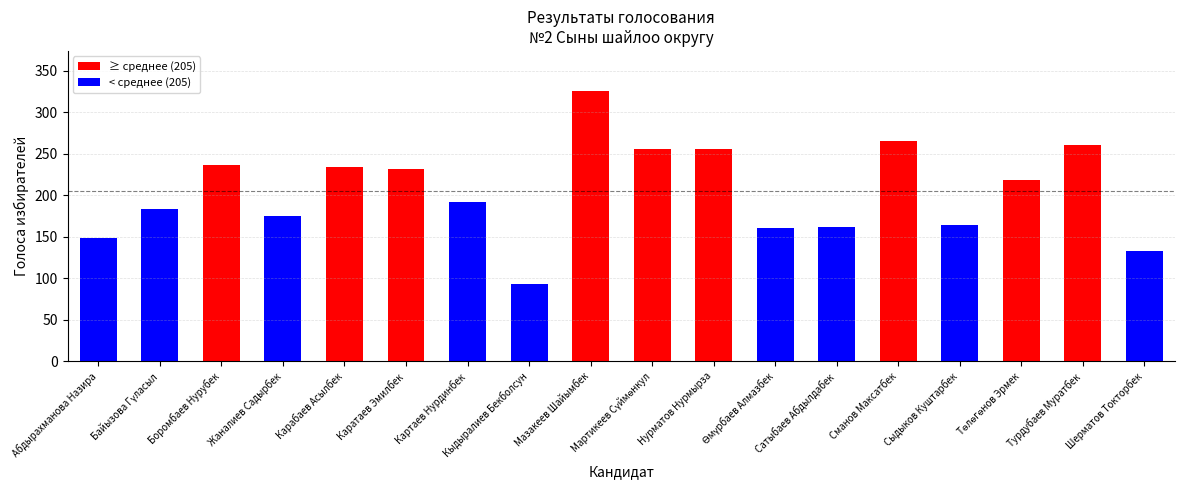

What is the change in value from Картаев Нурдинбек to Турдубаев Муратбек?

+69